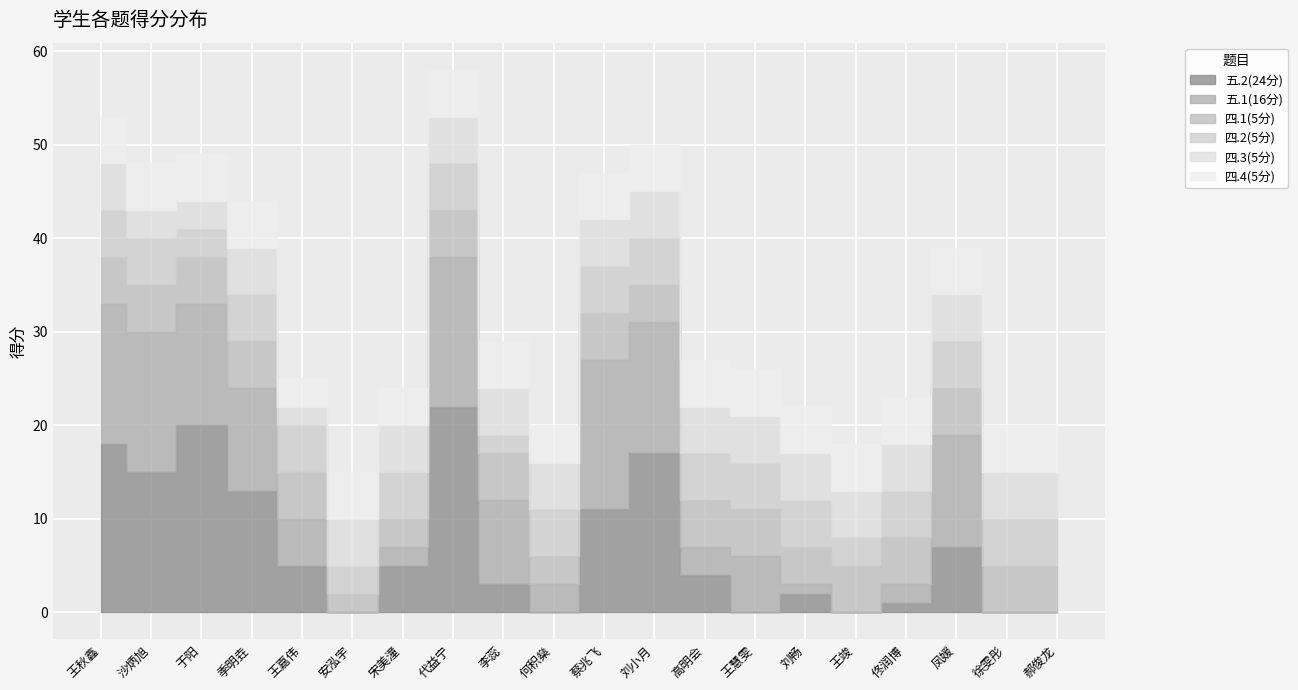

What is the label of the 11th point from the right?

何积燊